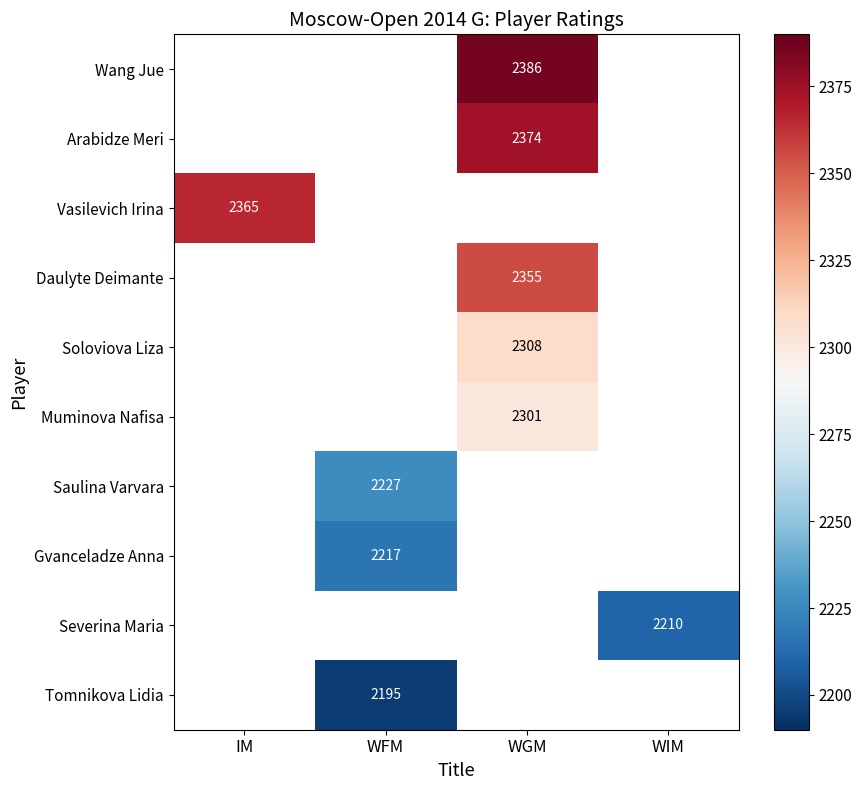

Is it true that Vasilevich Irina equals 2365 at IM?

True